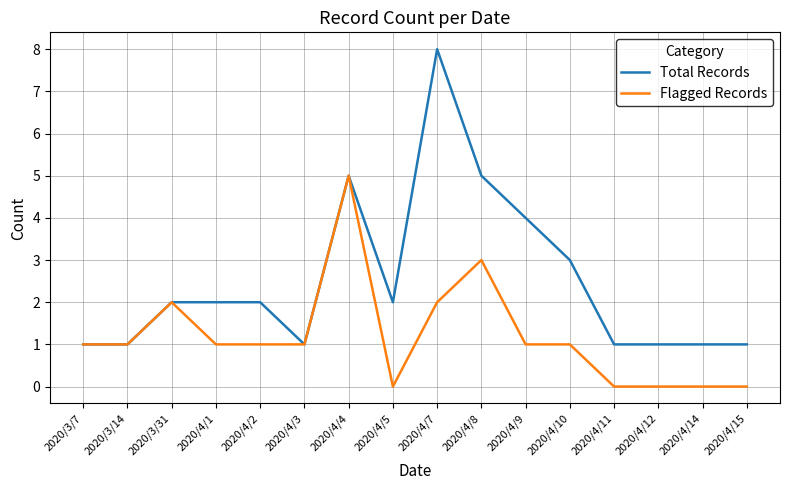

Where is the first local maximum for Flagged Records?

2020/3/31